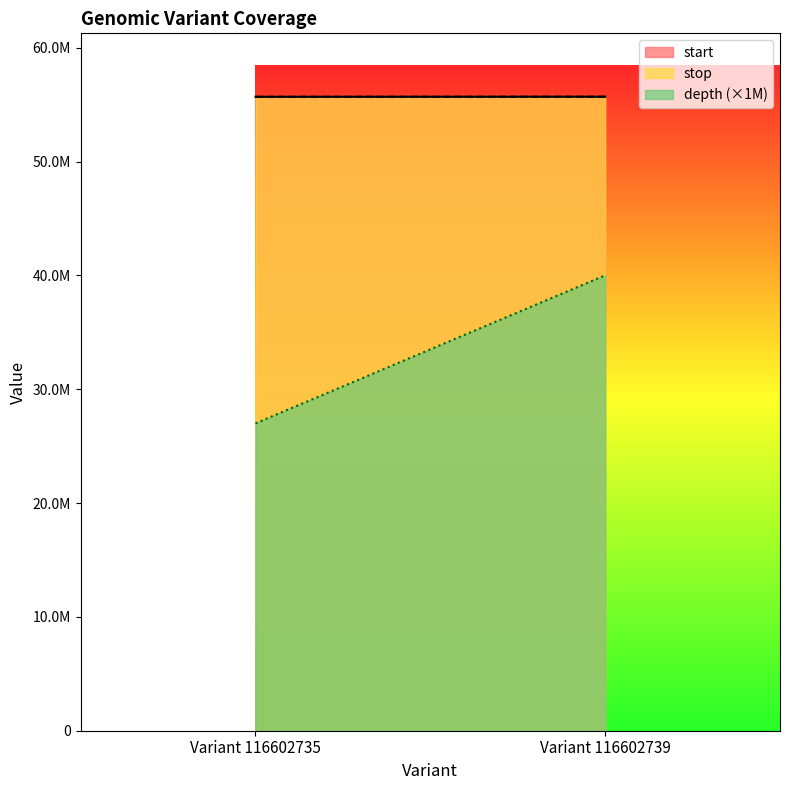

At which label is depth closest to 33?

Variant 116602735